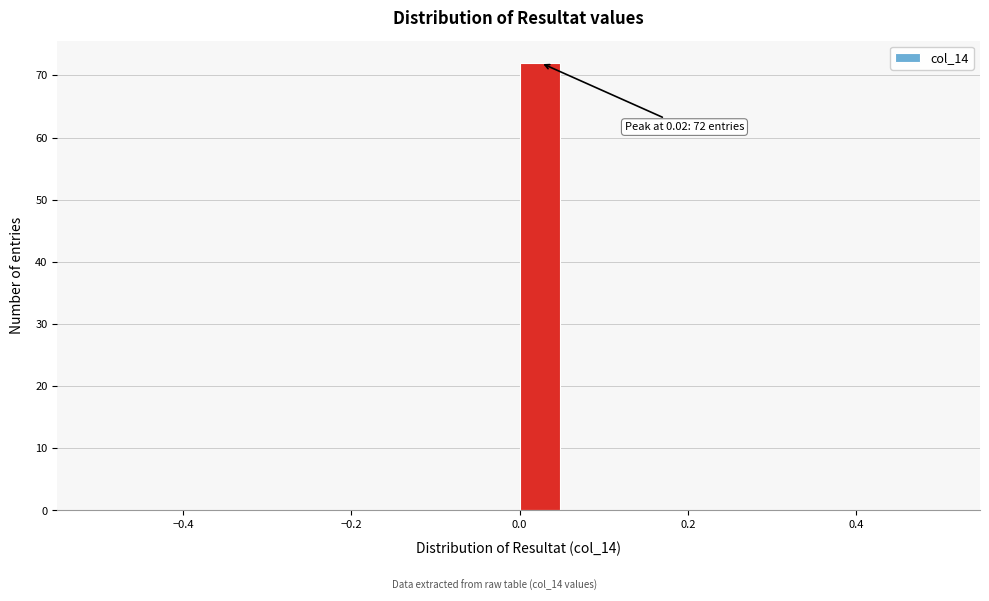

Around what value on the x-axis is the tallest bar? Give the approximate position of its centre, as read against the axis.

0.02